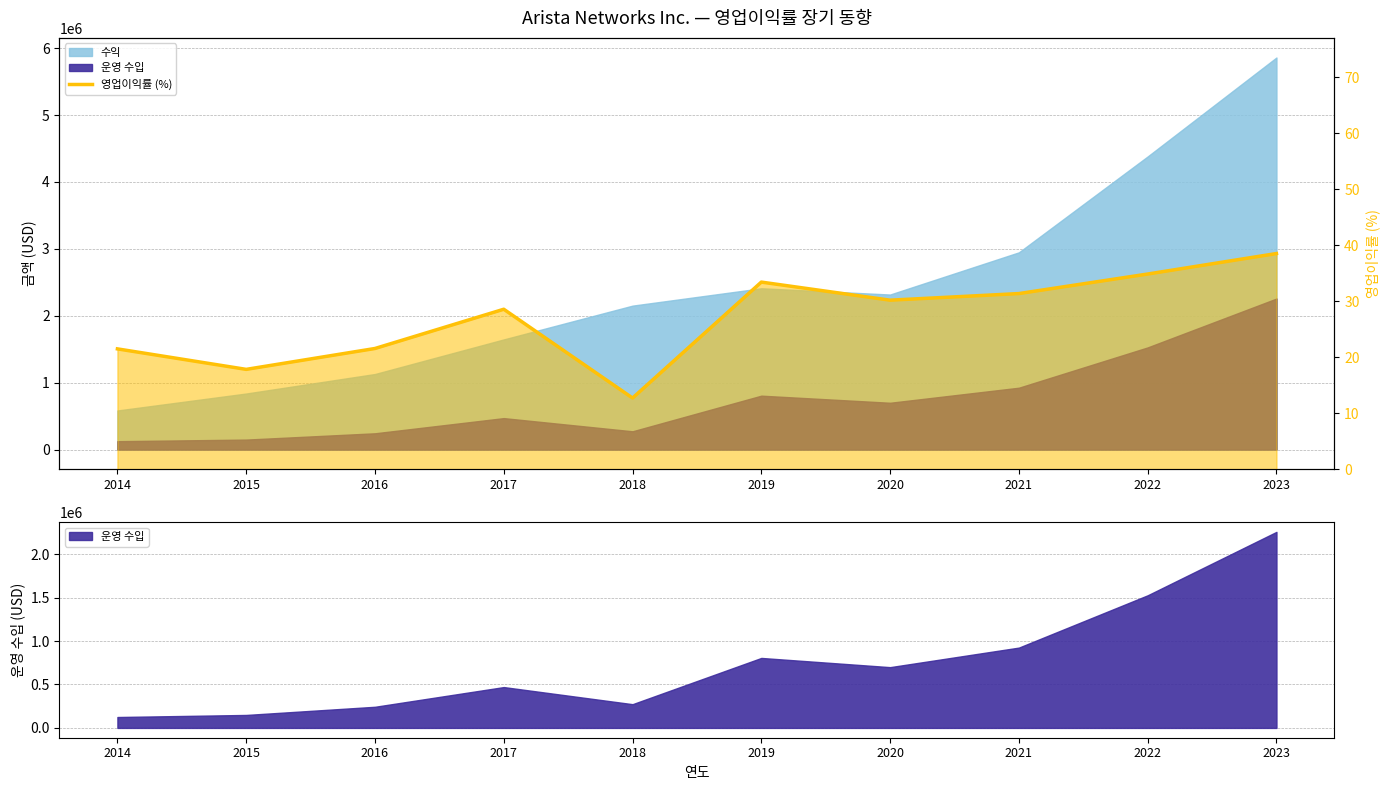

How many interior local valleys (lower than both neighbors) does the data have?

3